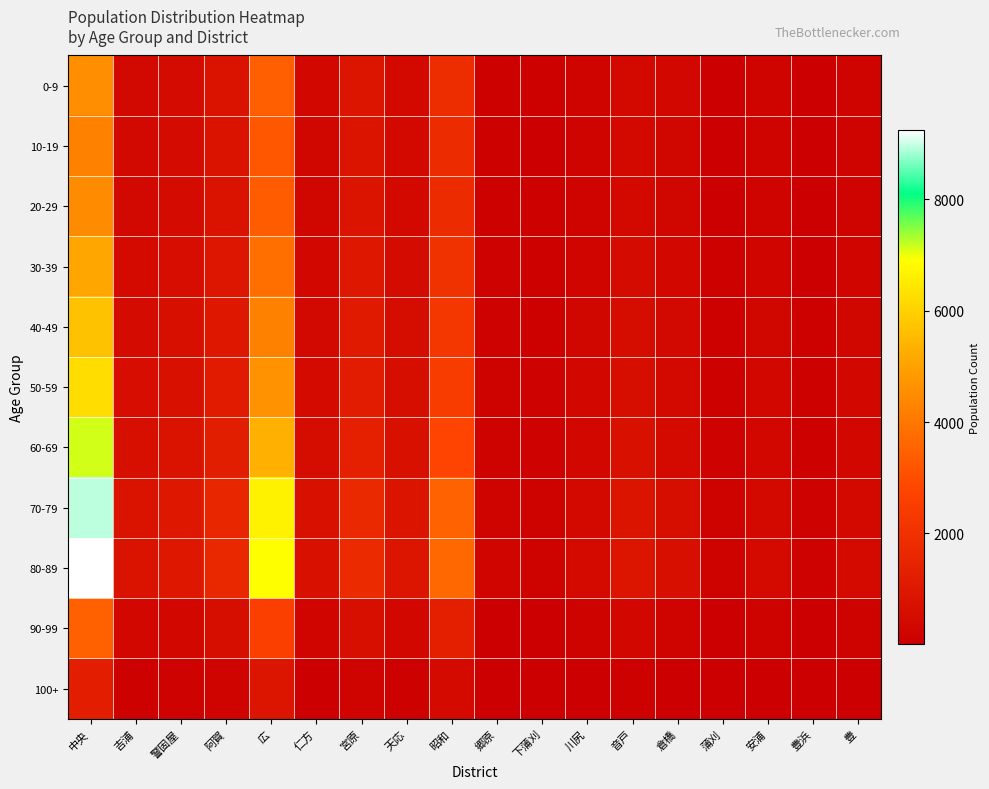

At how many categories does at least one series exceed 7441?

1